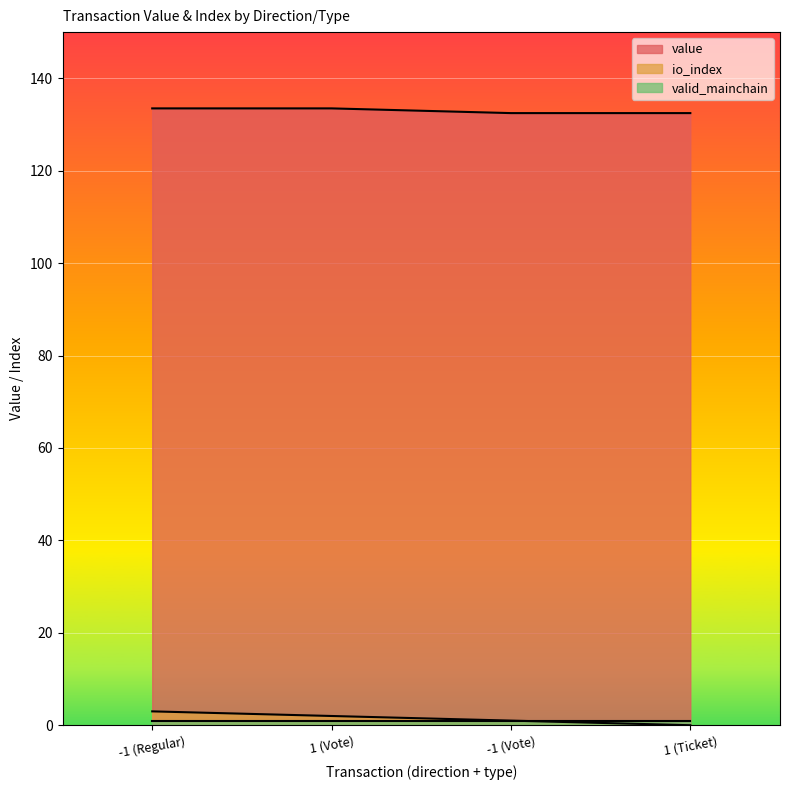

Is the value of value at 1 (Vote) greater than the value of io_index at 1 (Ticket)?

Yes